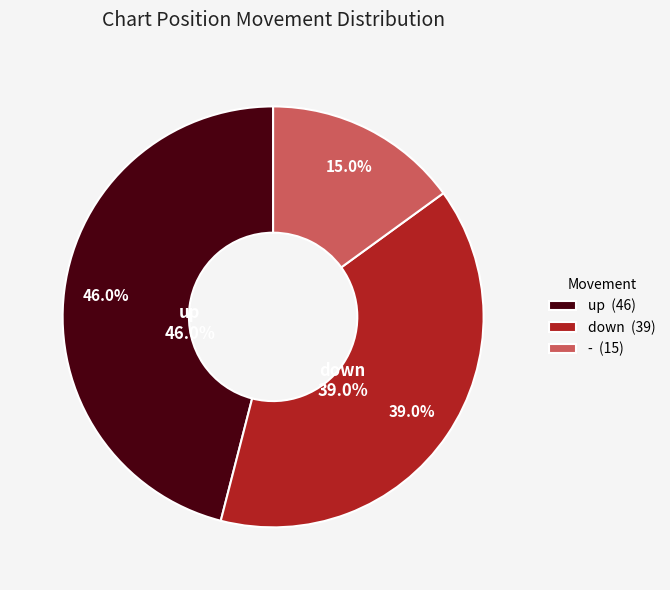

To the nearest percent, what is the difference between the largest and smallest slice percentages?

31%